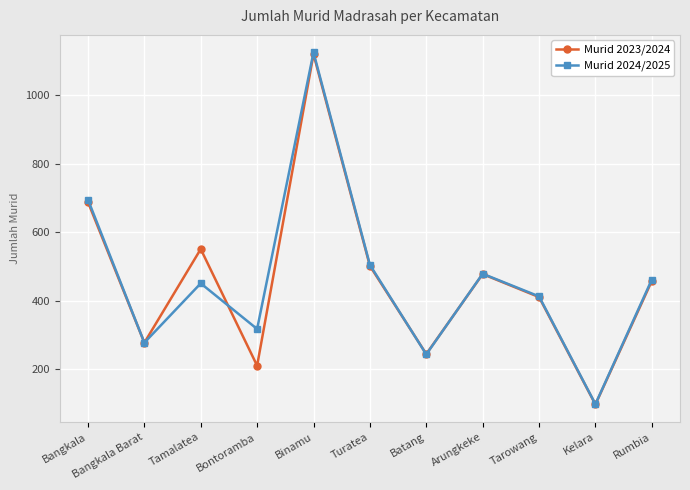

True or false: Murid 2023/2024 has more than 1 interior local peaks.

True